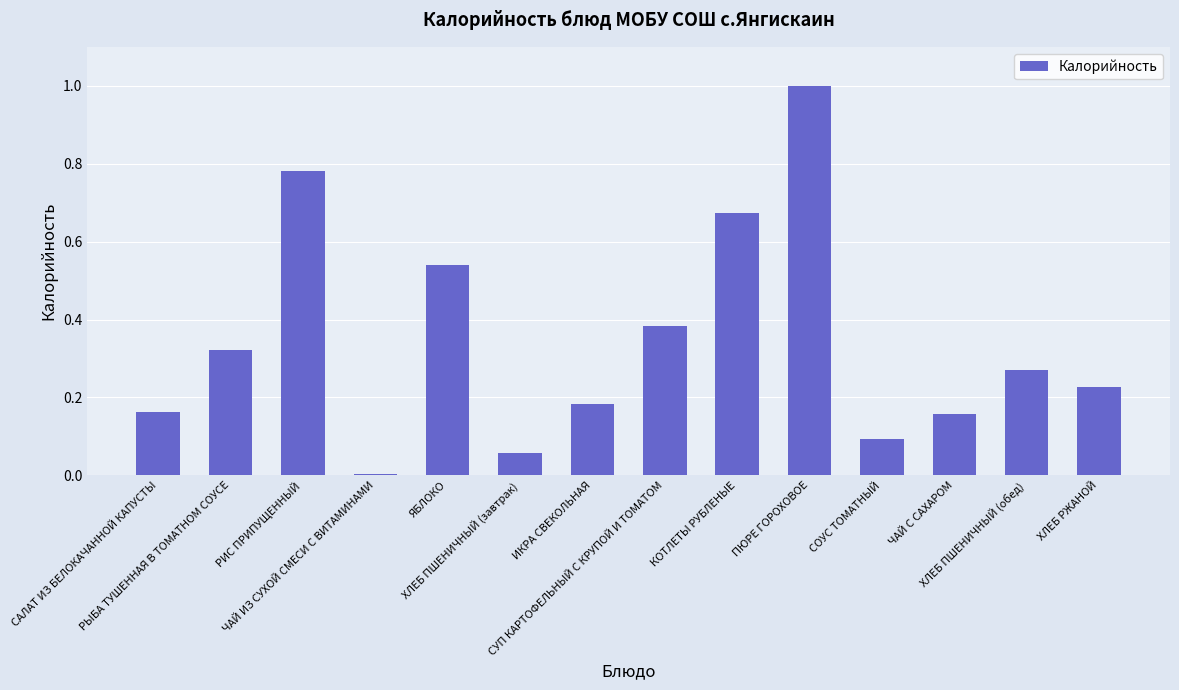

What is the sum of all values?

4.9